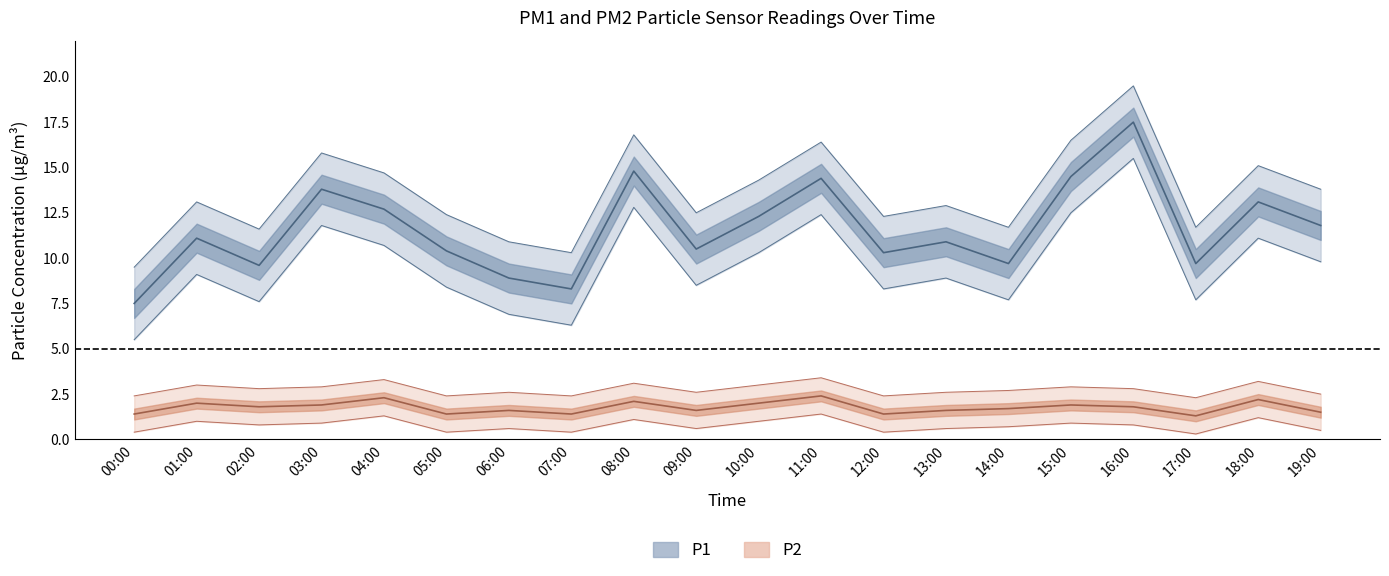

What is the spread (max minus min) of values at 12:00?

11.9